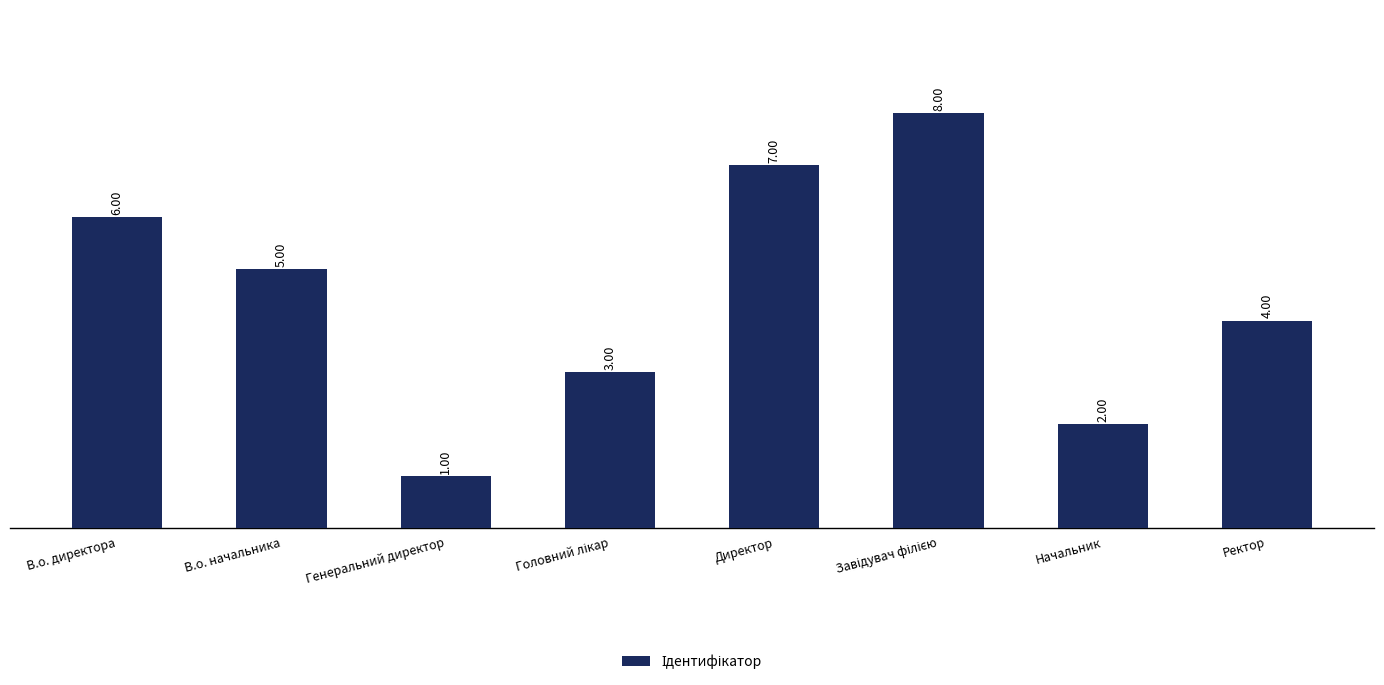

Reading left to right, transcribe all the data shown in this chart.

6	5	1	3	7	8	2	4